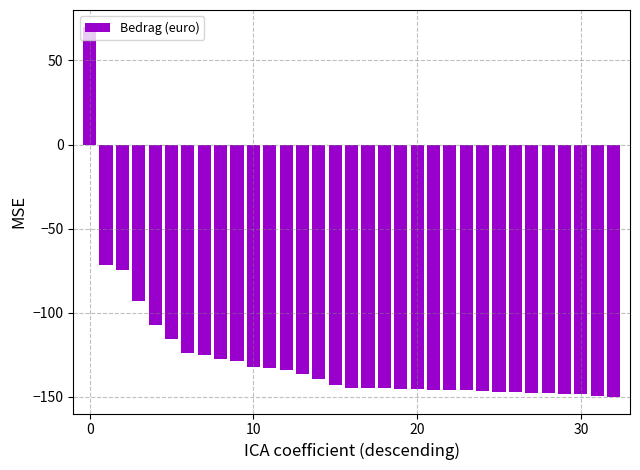

What is the smallest value displayed?

-150.0